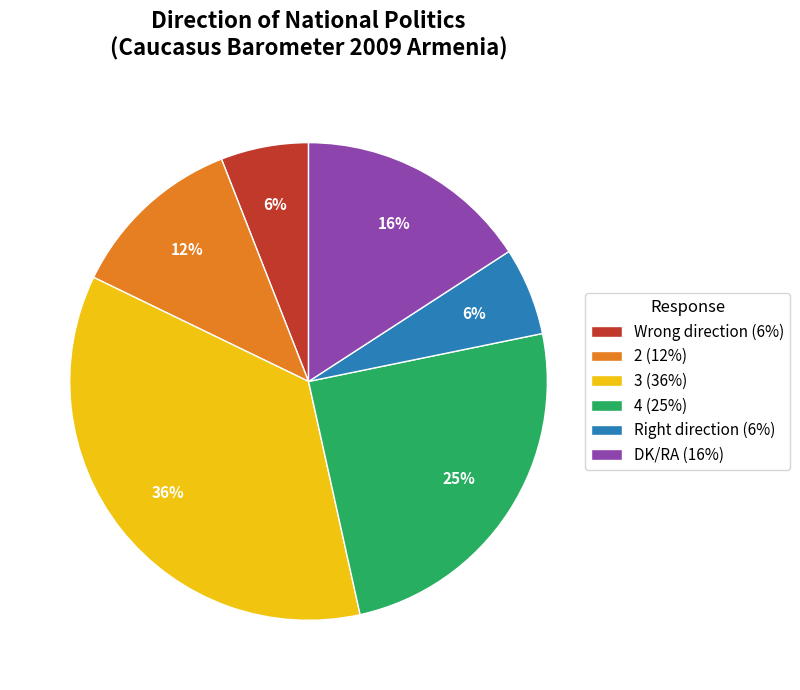

To the nearest percent, what portion does 4 represent?

25%